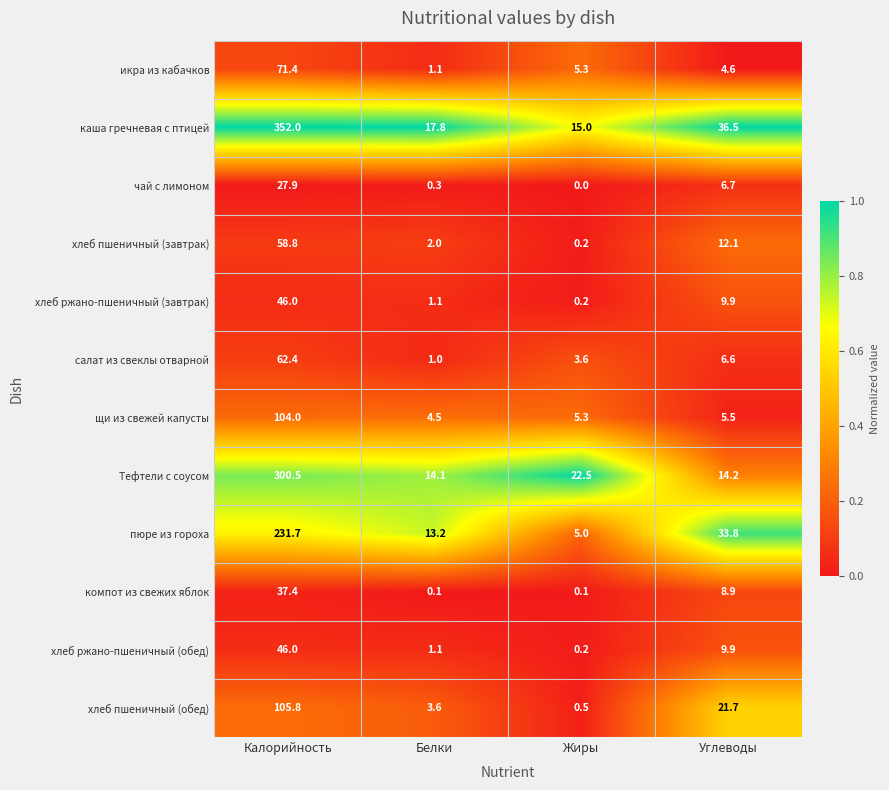

How many data points does each series have?

4